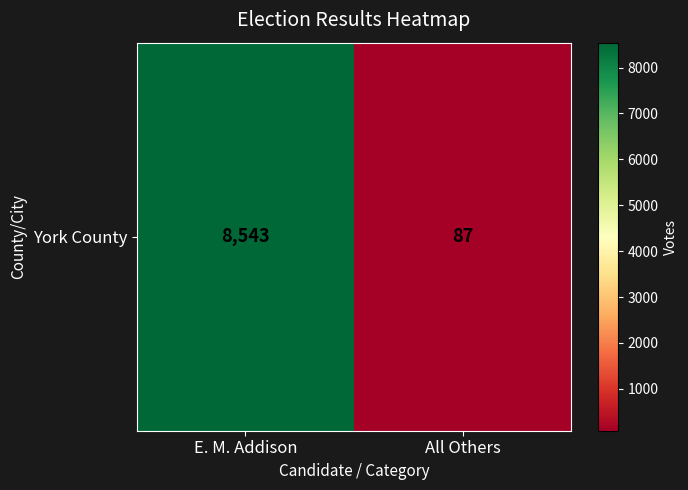

List the labels in order of value, largest first.

E. M. Addison, All Others